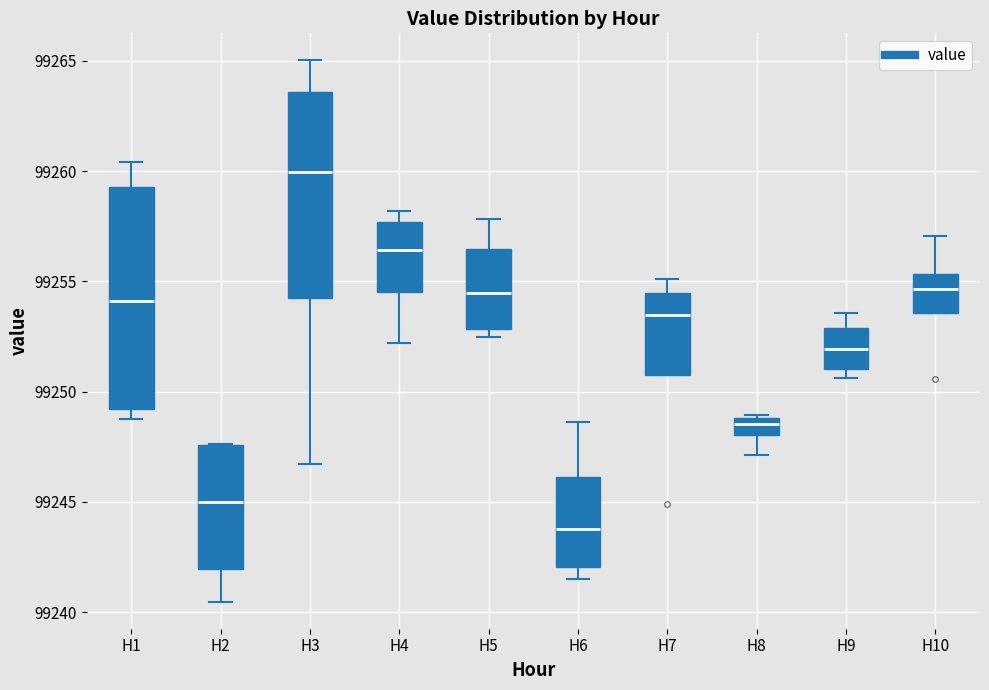

Where is the upper edge of the box for H10 on the y-axis? The values are not printed on the chart, so give them approximately, as read against the axis.

99255.5